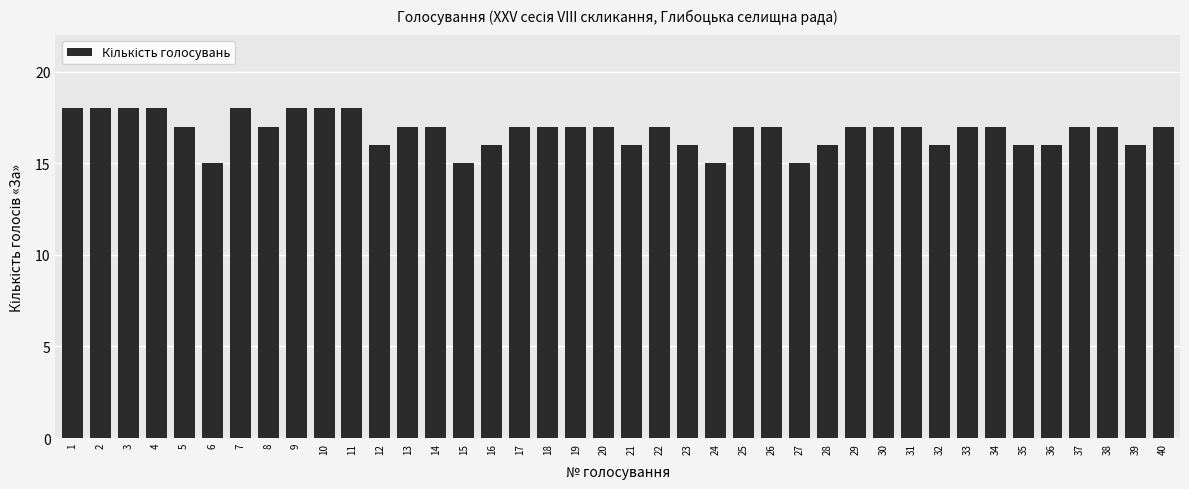

Count the number of categories in the chart.

40